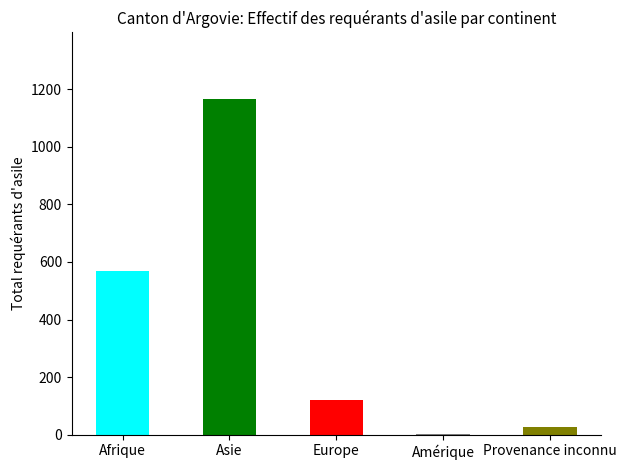

Reading left to right, list all the values displayed in this chart.

567	1164	119	4	26